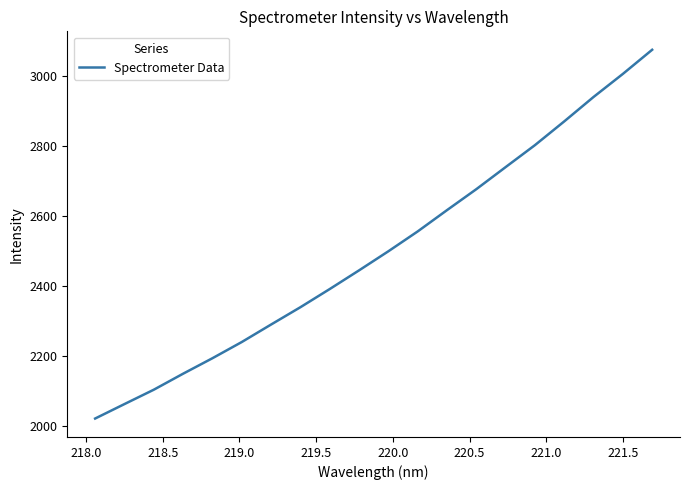

What is the maximum value shown in the chart?

3073.7